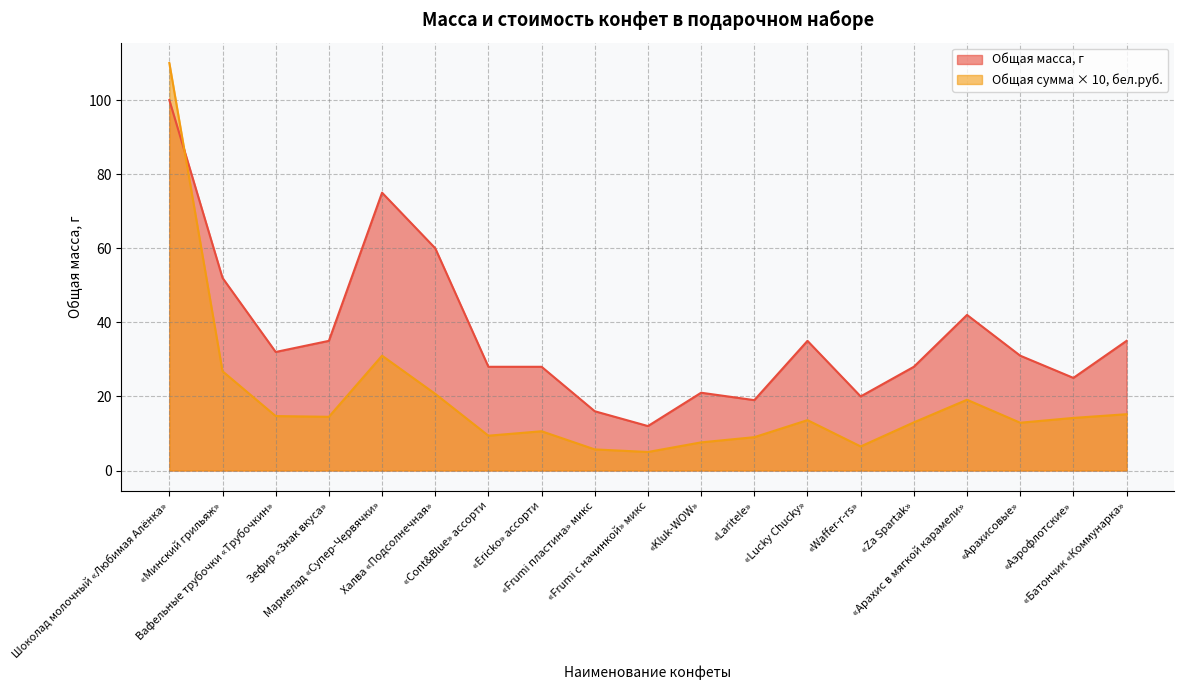

Which series has the largest range (max minus min)?

Общая сумма × 10, бел.руб.